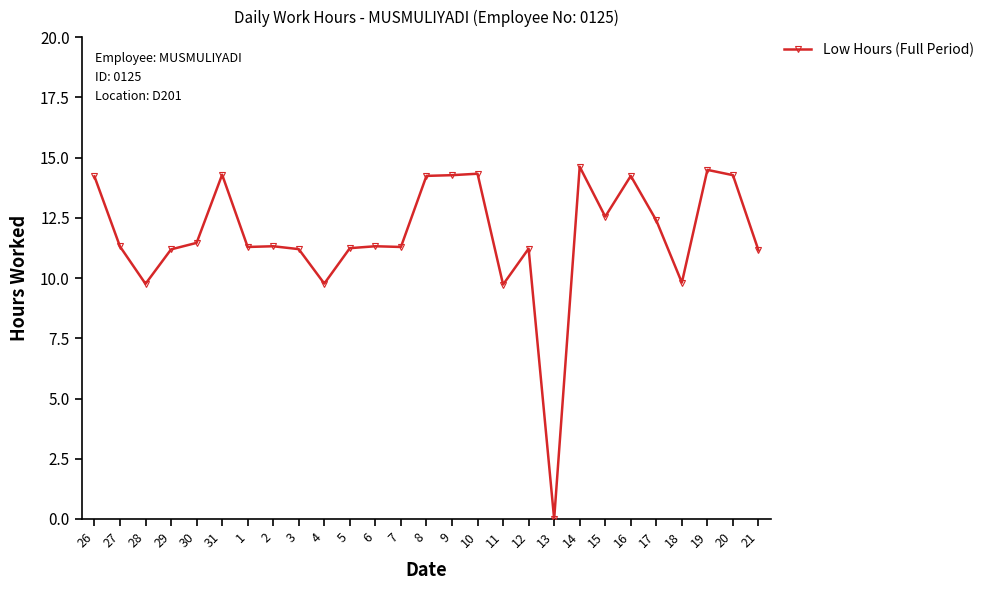

What is the greatest value displayed?

14.6